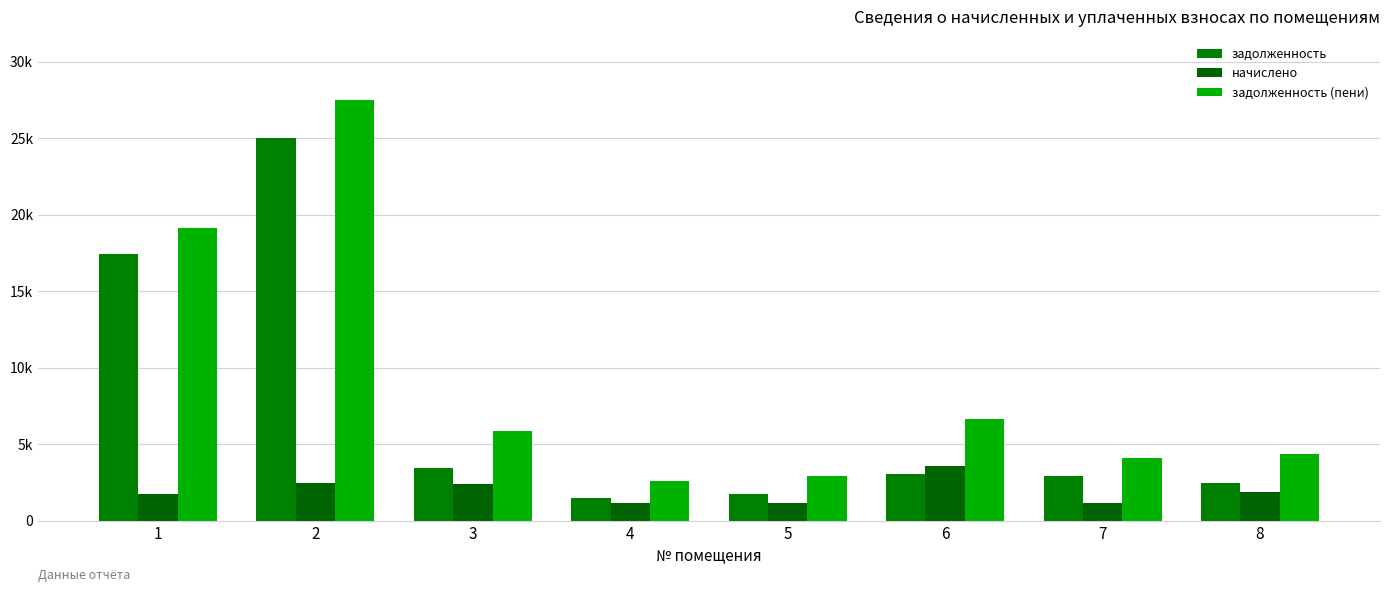

What is the value of the задолженность (пени) bar at the 5th from the left?

2916.0